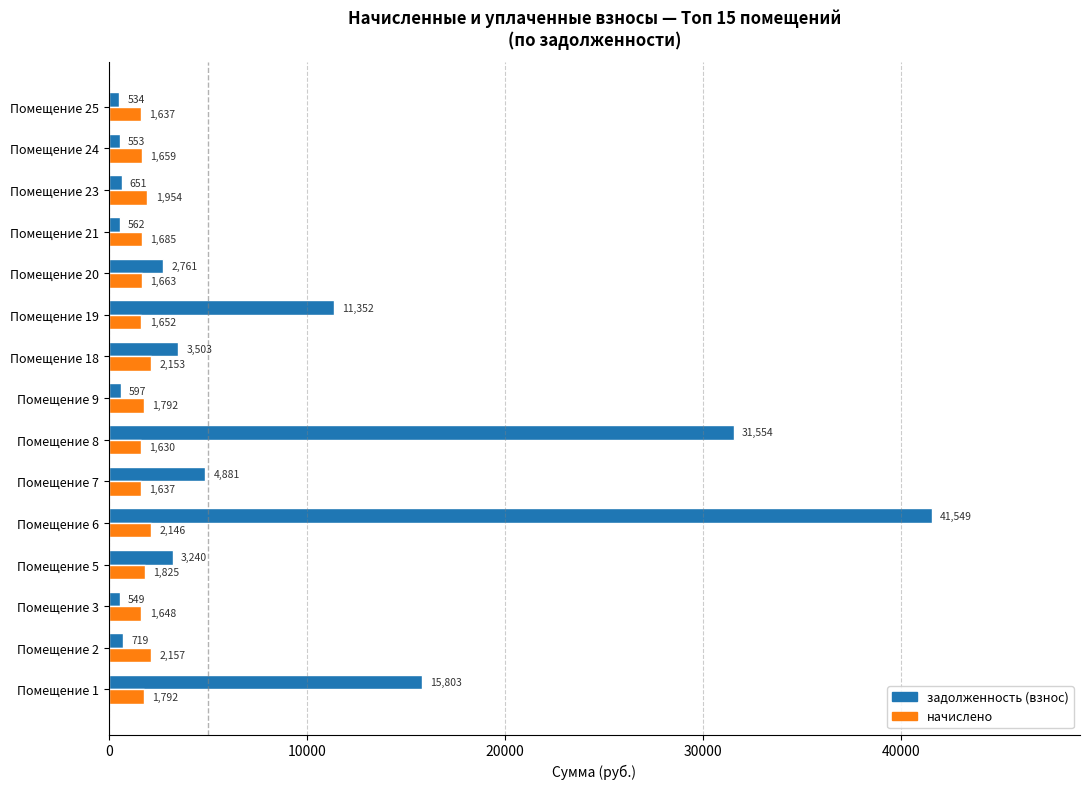

Which series has the largest total across all categories?

задолженность (взнос)